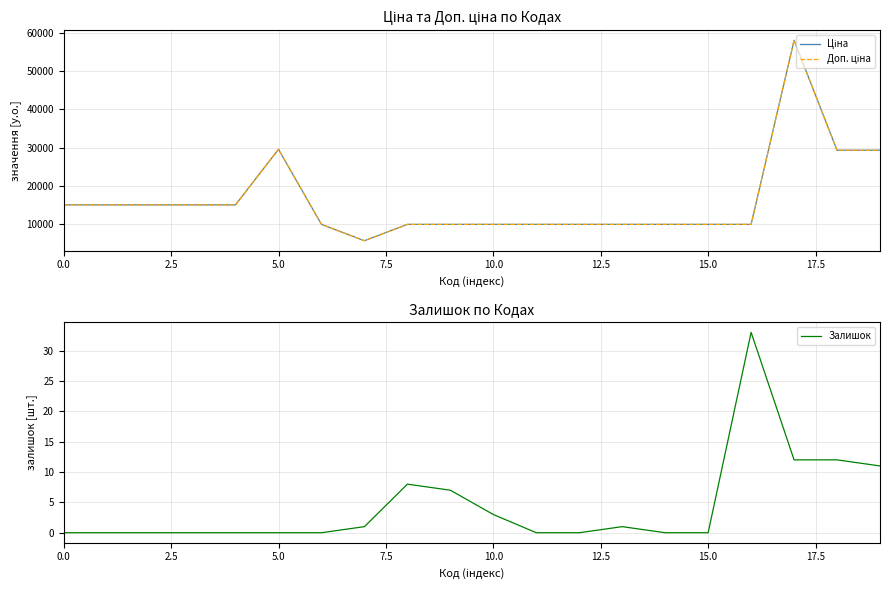

Count the number of categories in the chart.

20